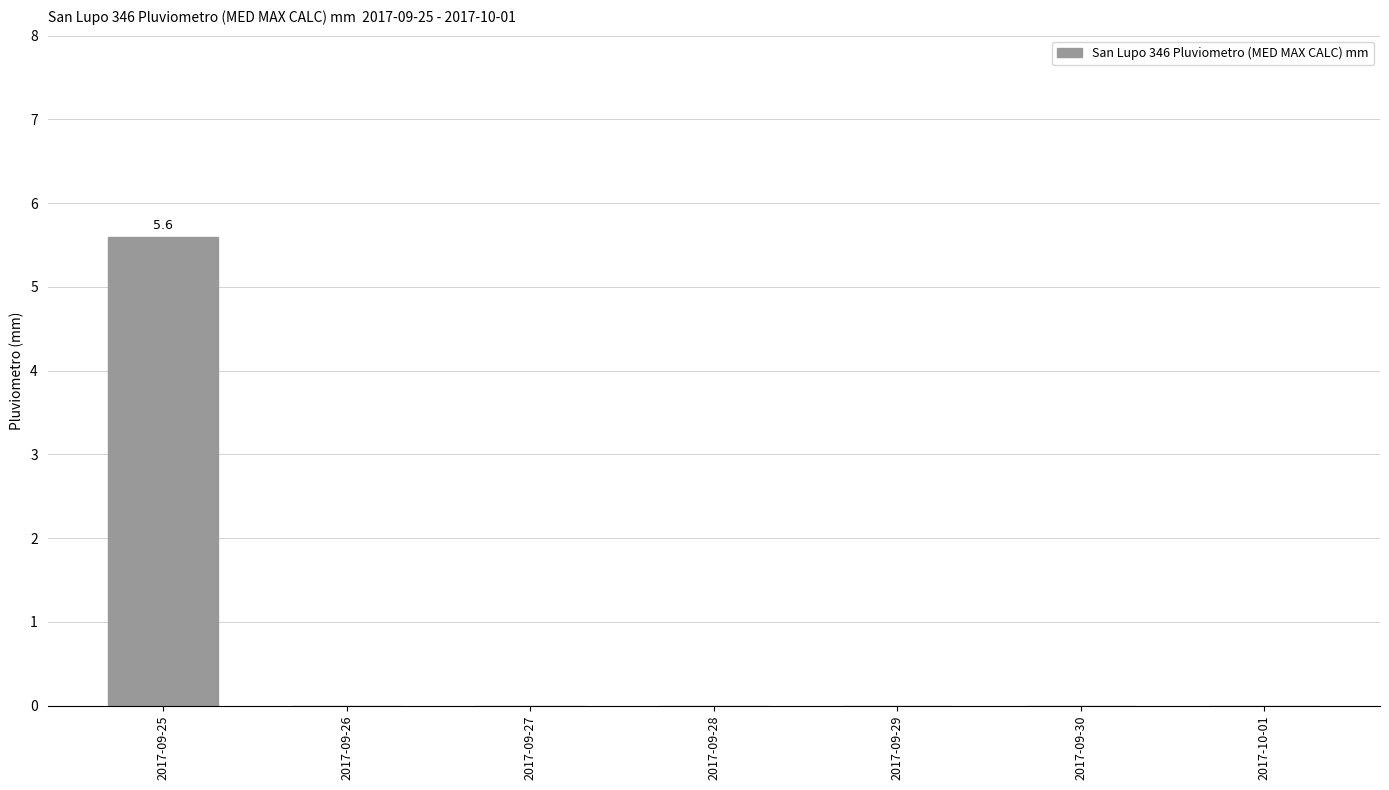

What is the greatest value displayed?

5.6